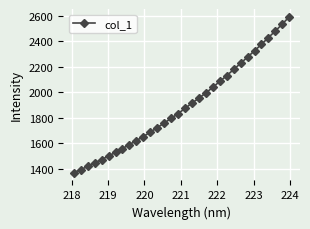

What is the maximum value shown in the chart?

2593.6